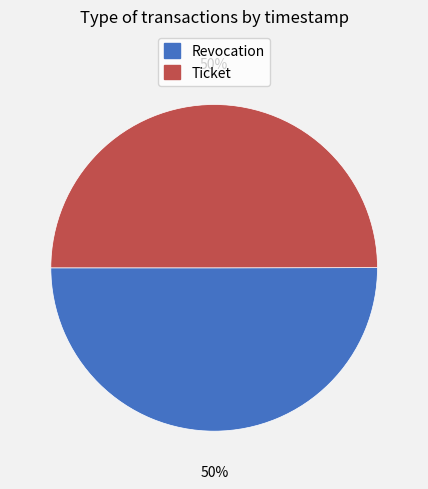

To the nearest percent, what is the combined percentage of Revocation and Ticket?

100%